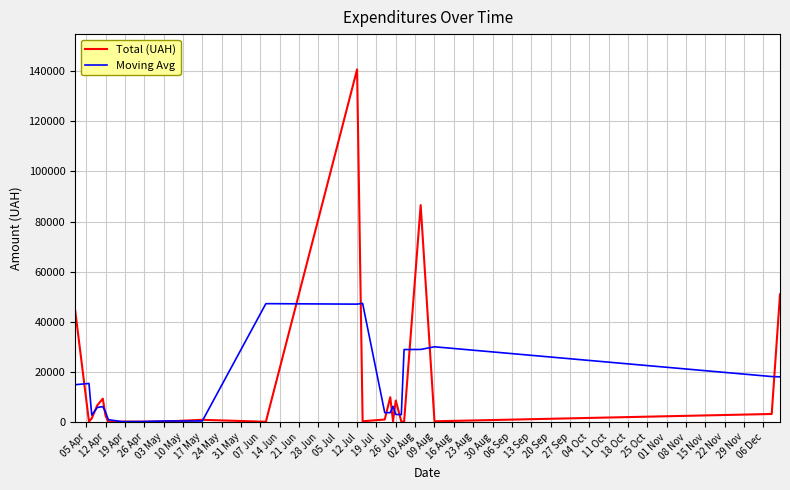

True or false: Total (UAH) and Moving Avg intersect in this chart.

True